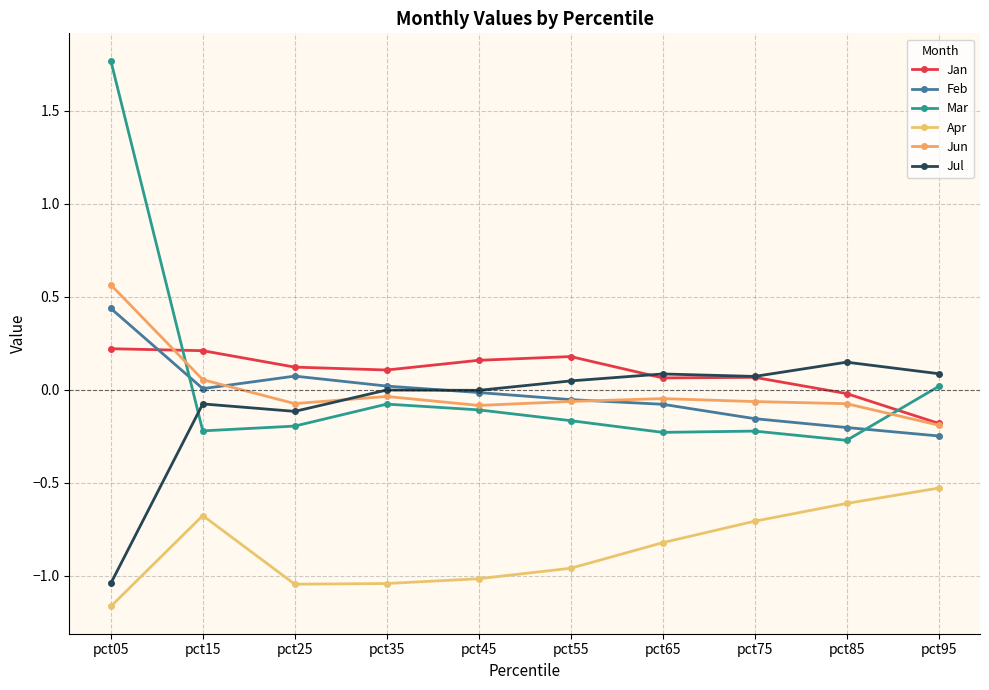

At which category is the sum across all series the highest?

pct05